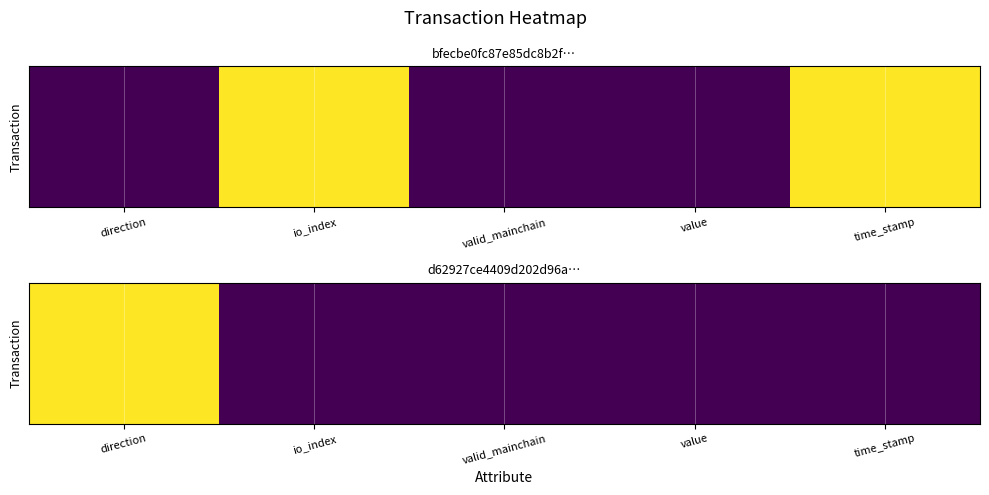

The value at direction is 1. True or false?

False